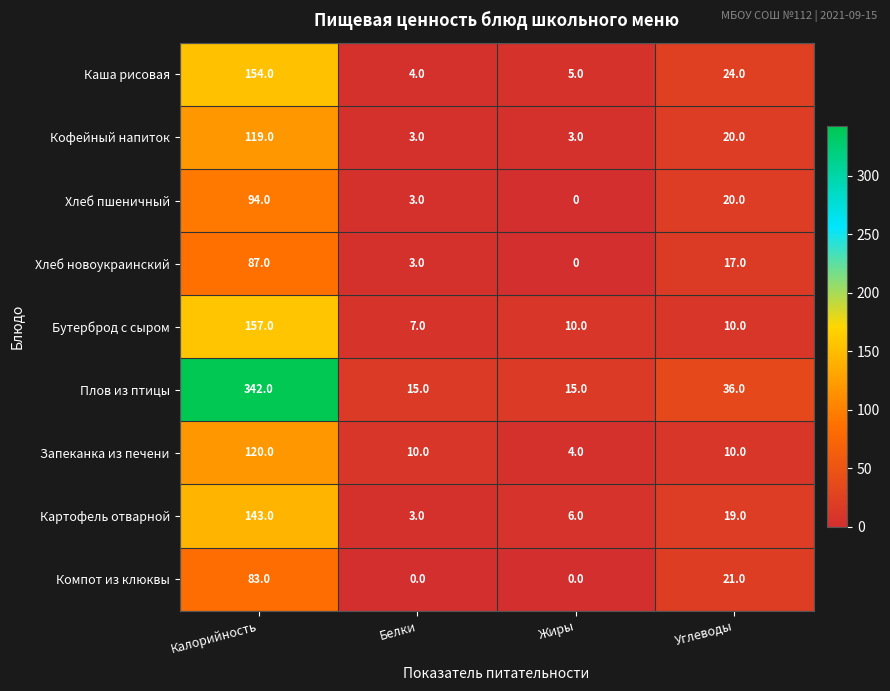

Which series has the largest range (max minus min)?

Плов из птицы